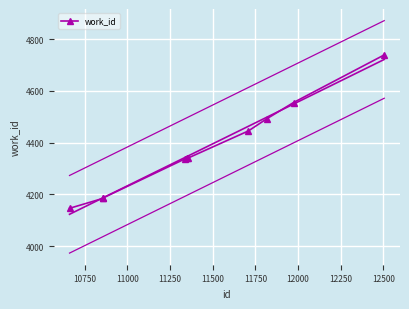

True or false: there are more than 1 points higher than both neighbors.

False